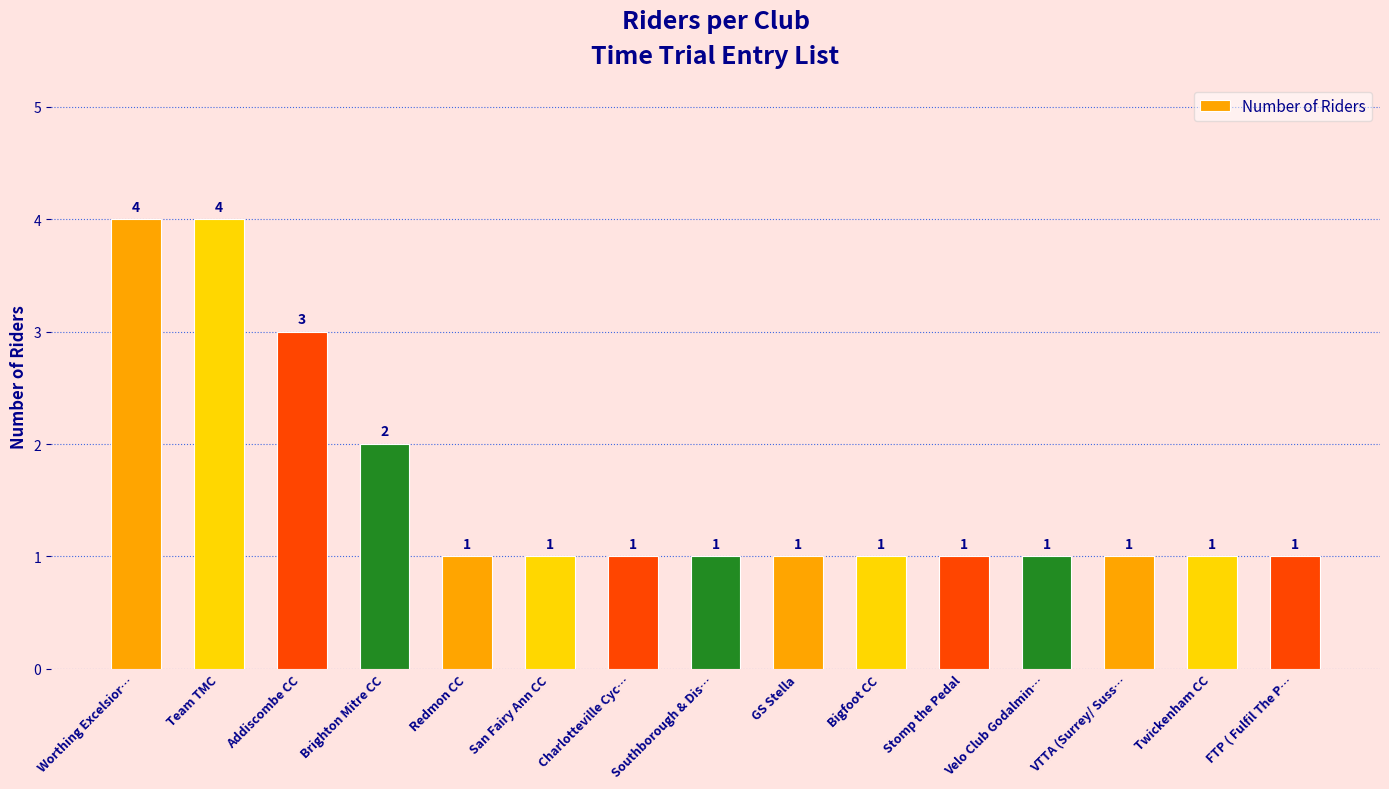

What is the approximate value at Addiscombe CC?

3